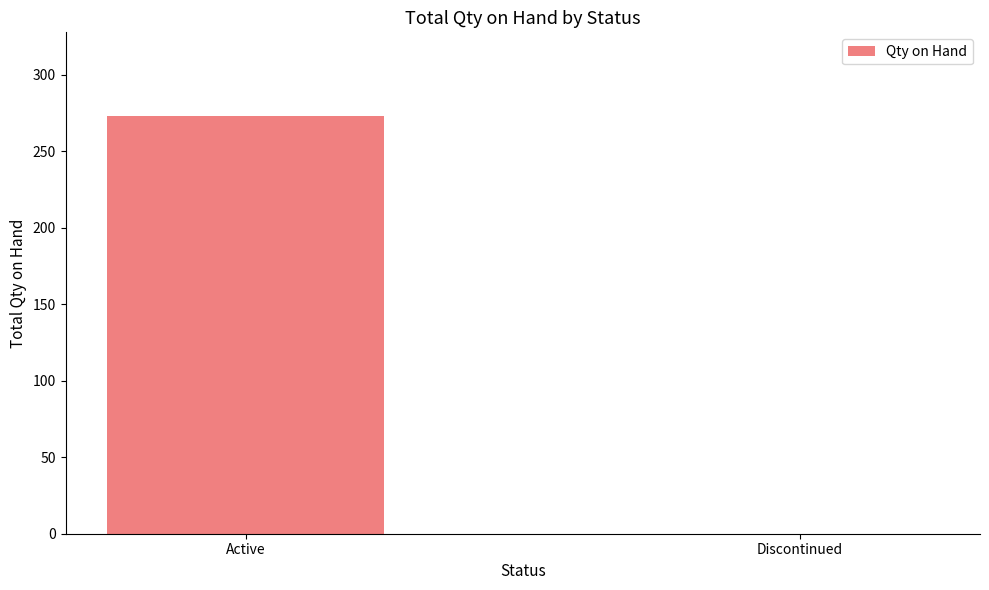

What is the maximum value shown in the chart?

273